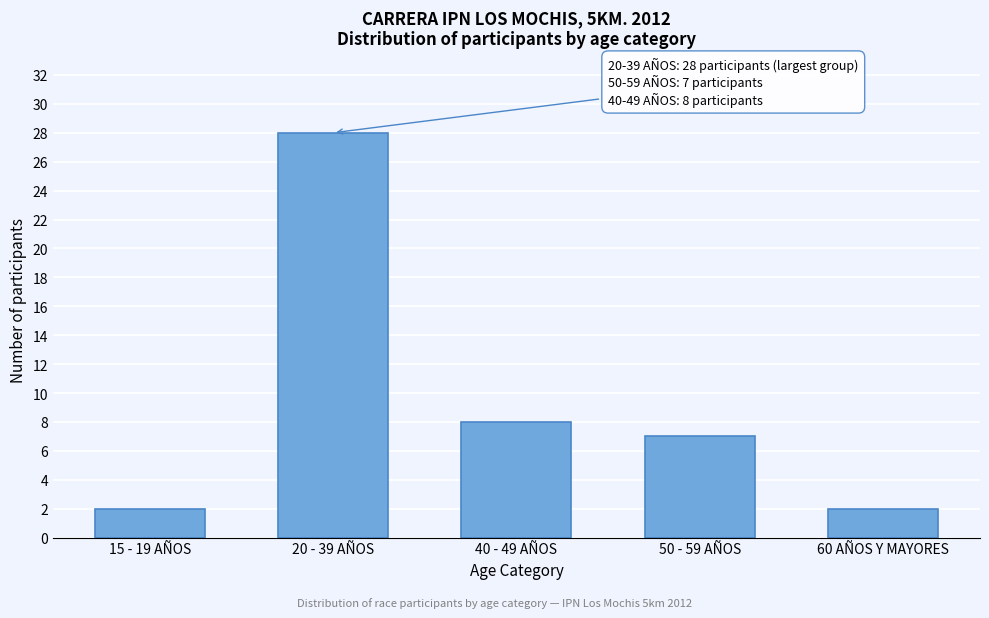

Reading left to right, list all the values displayed in this chart.

15 - 19 AÑOS=2	20 - 39 AÑOS=28	40 - 49 AÑOS=8	50 - 59 AÑOS=7	60 AÑOS Y MAYORES=2